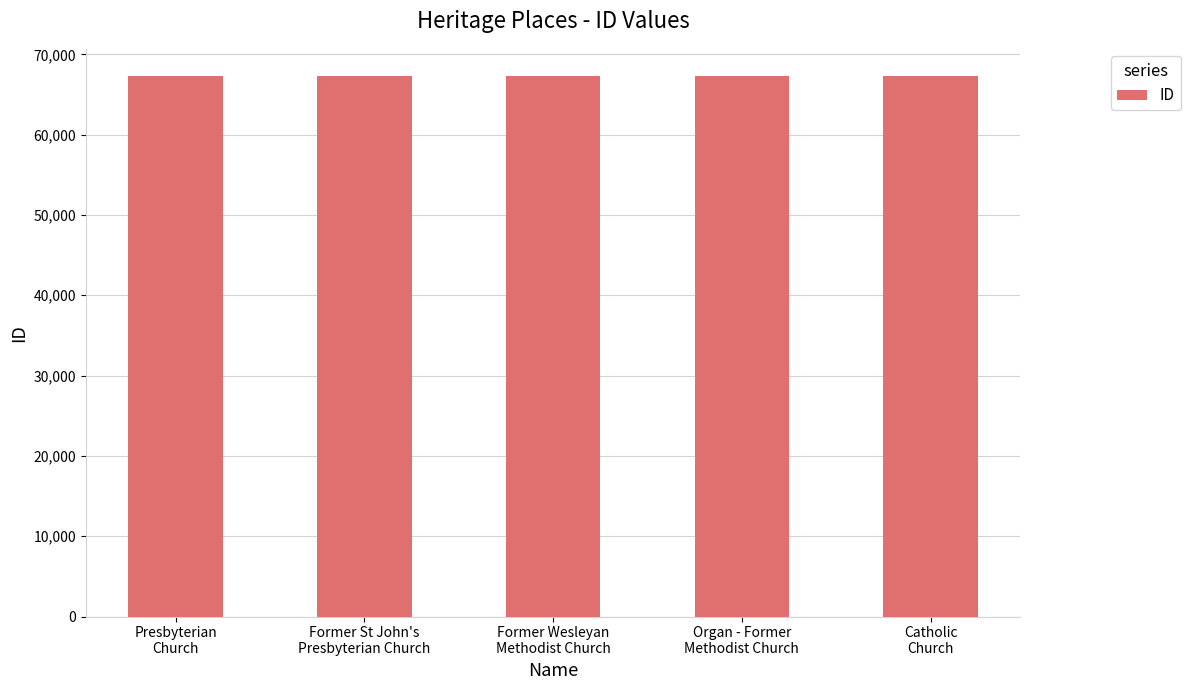

What is the smallest value displayed?

67267